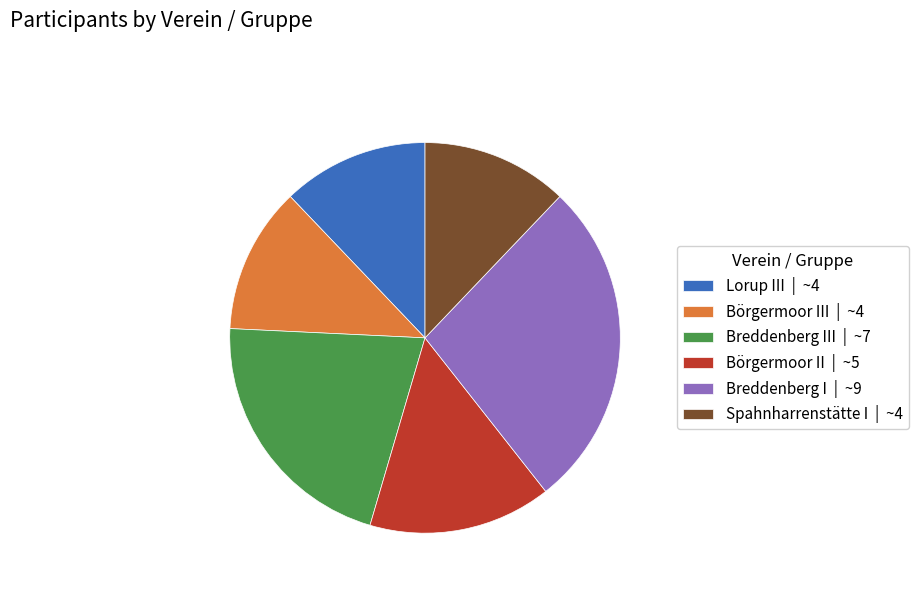

Is there a majority slice in this chart?

No